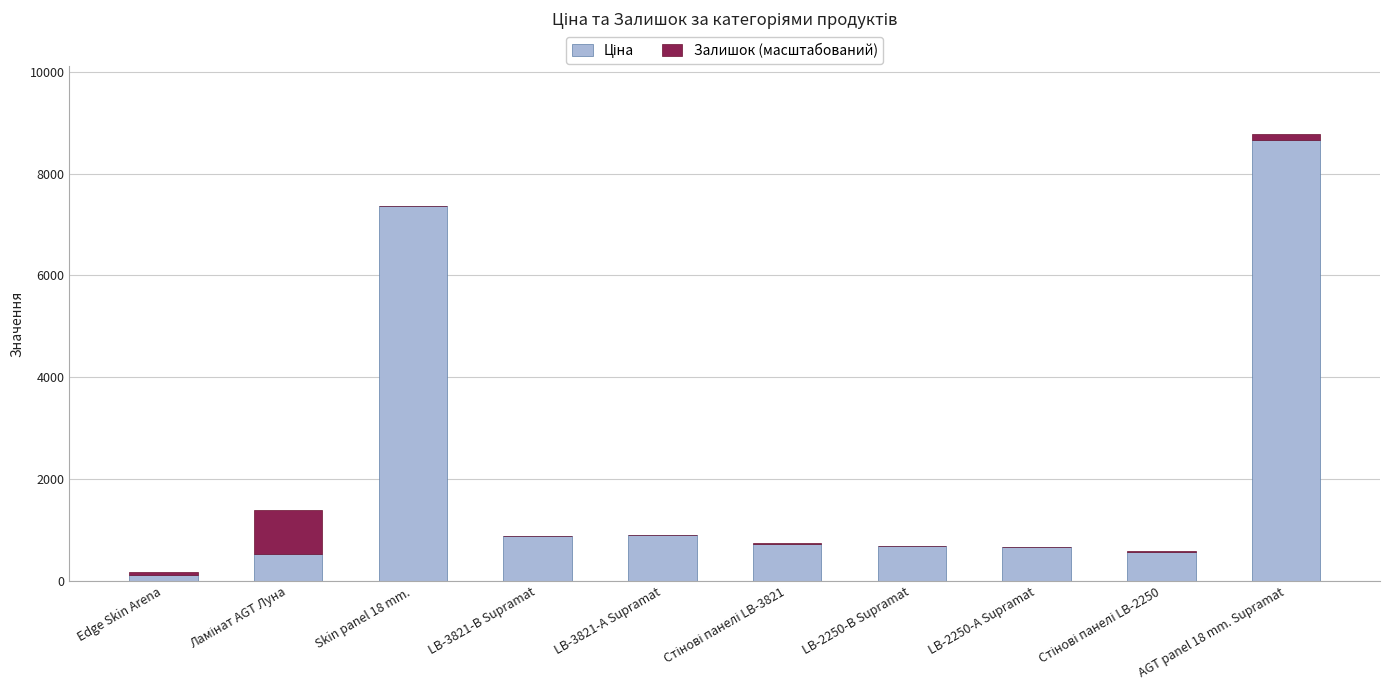

How many distinct data groups are displayed?

2